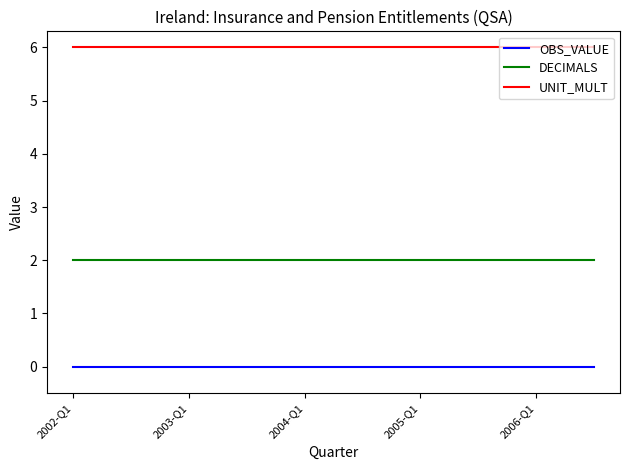

Which series has the largest total across all categories?

UNIT_MULT